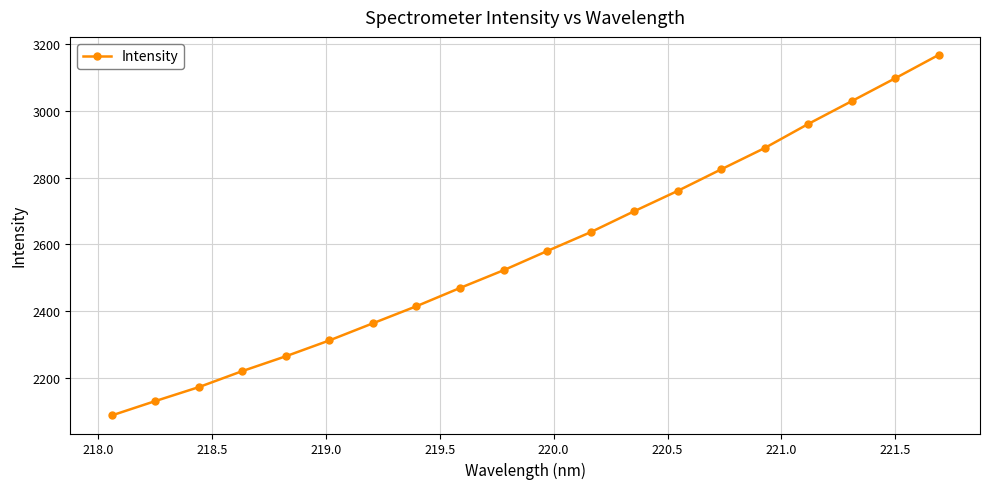

What is the minimum value shown in the chart?

2086.9